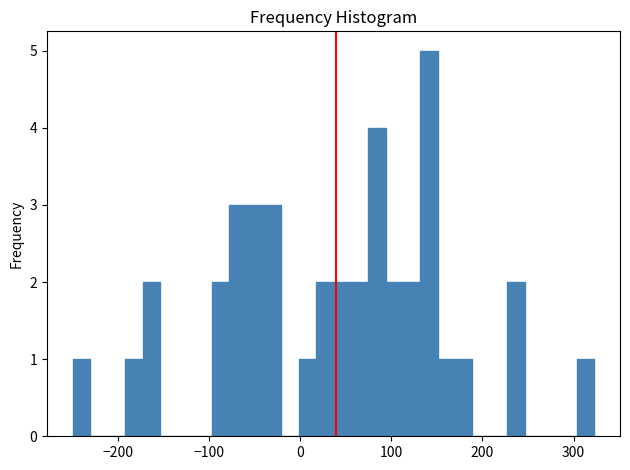

Read against the x-axis, roughly where is the centre of the tallest bar?

140